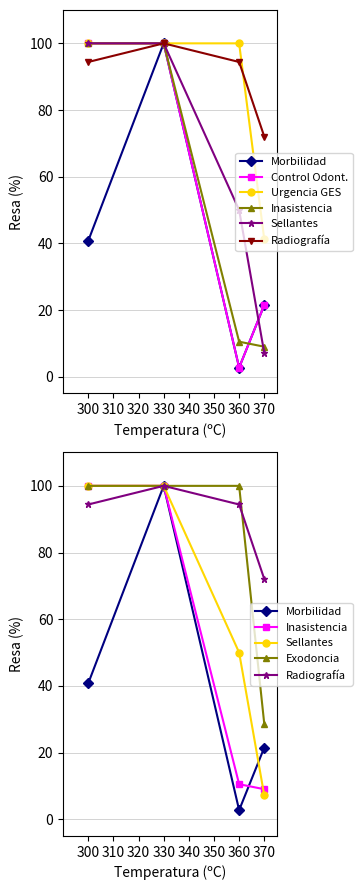

Which series has the largest range (max minus min)?

CONSULTA DE MORBILIDAD